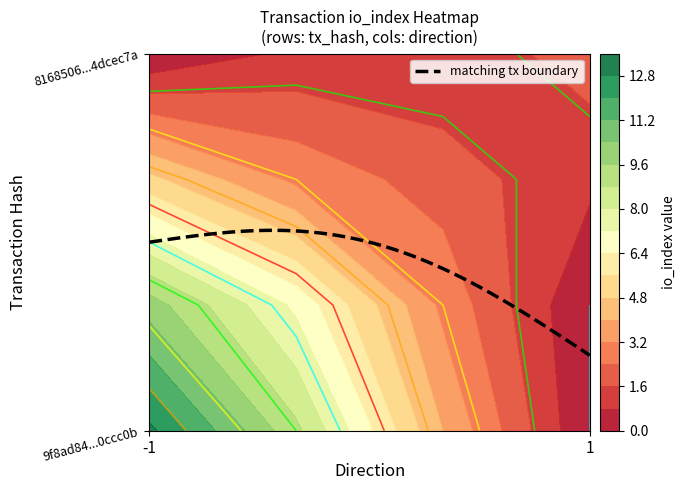

What is the difference between the maximum and minimum values in the 8168506e216f6d14becbd8d323197ea14dcec7a series?

1